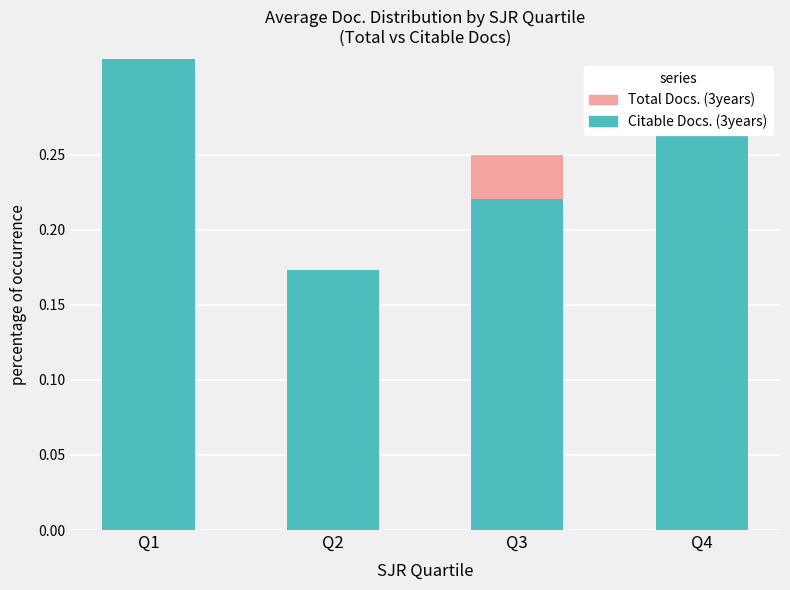

At which category does the chart reach its peak across all series?

Q1